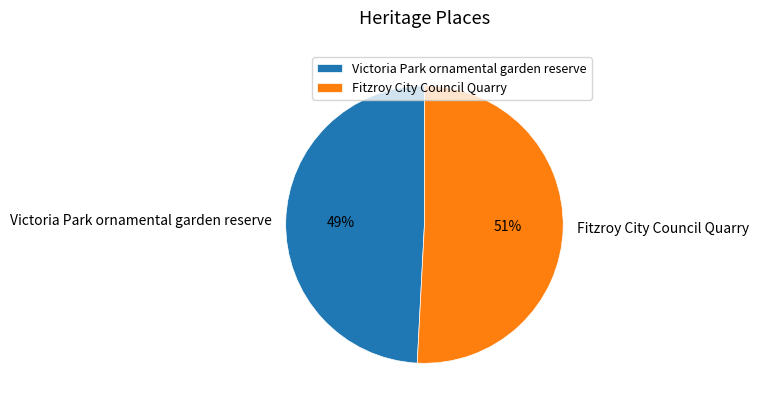

Which has a higher value, Fitzroy City Council Quarry or Victoria Park ornamental garden reserve?

Fitzroy City Council Quarry